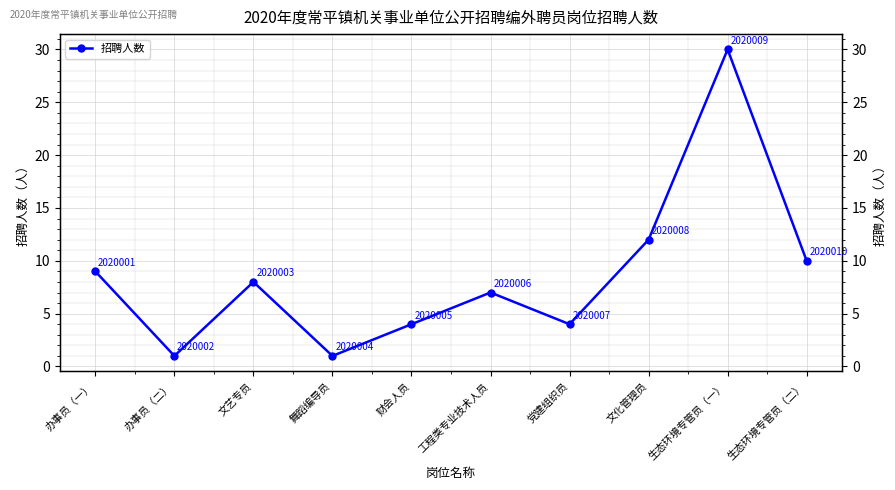

Where is the data nearest to the value 15?

文化管理员